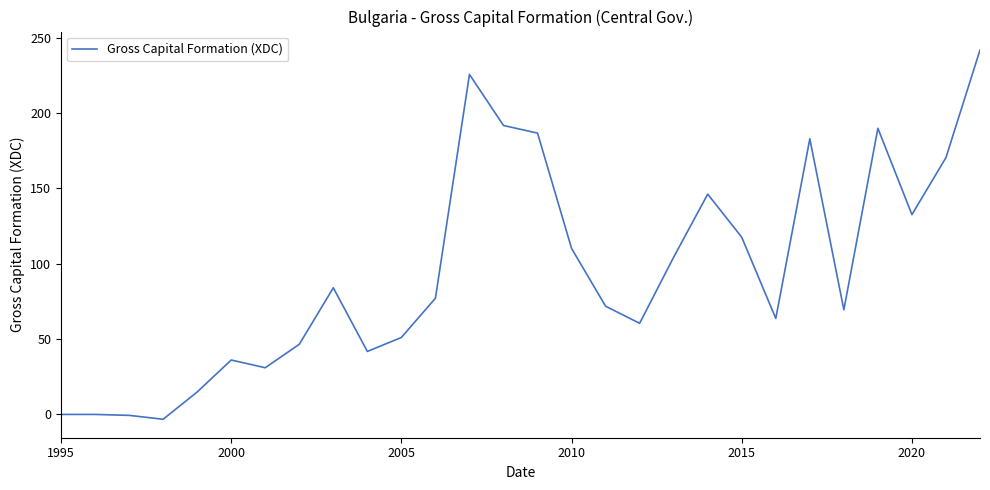

What is the greatest value displayed?

241.9